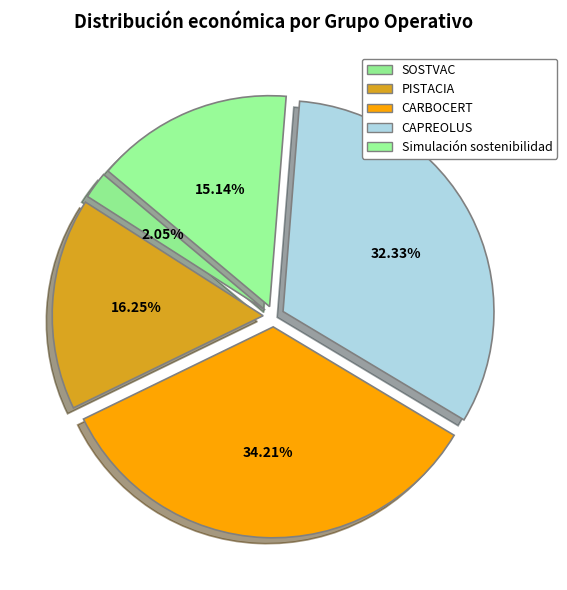

Does Simulación sostenibilidad account for over 50% of the chart?

No